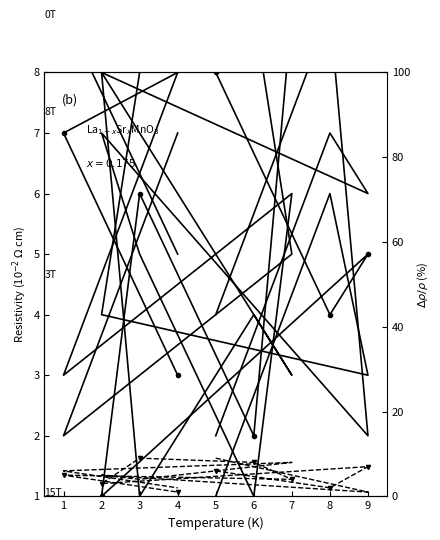

Is it true that 3T equals 1 at 5?

False